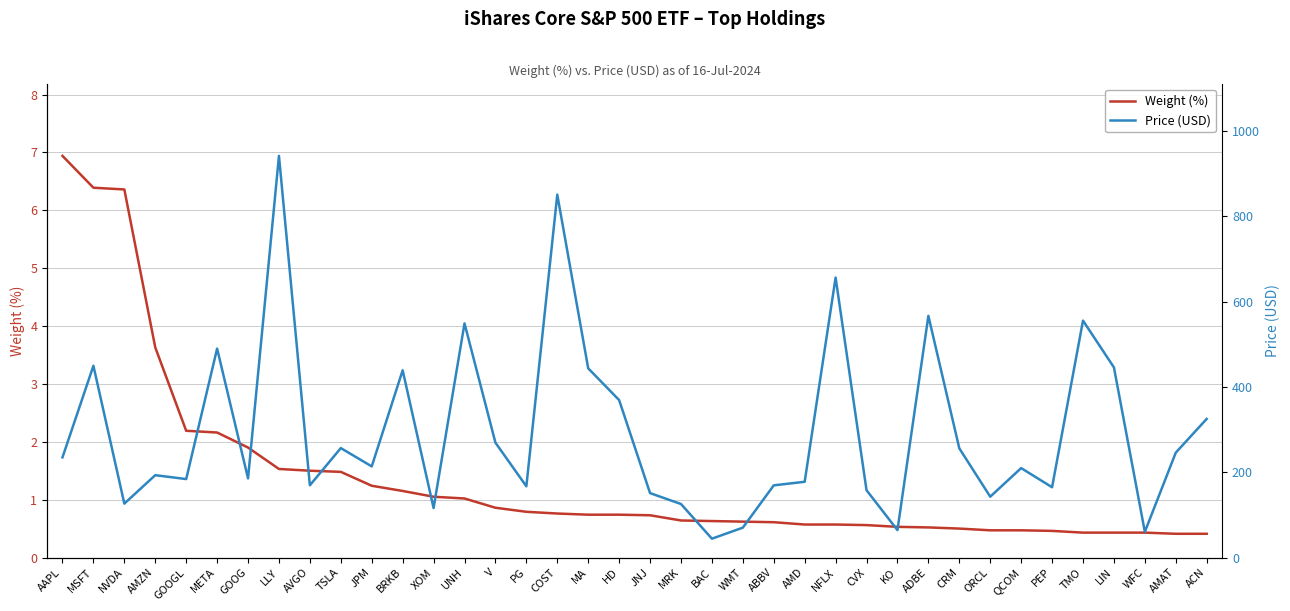

Which category has the lowest value across all series?

AMAT